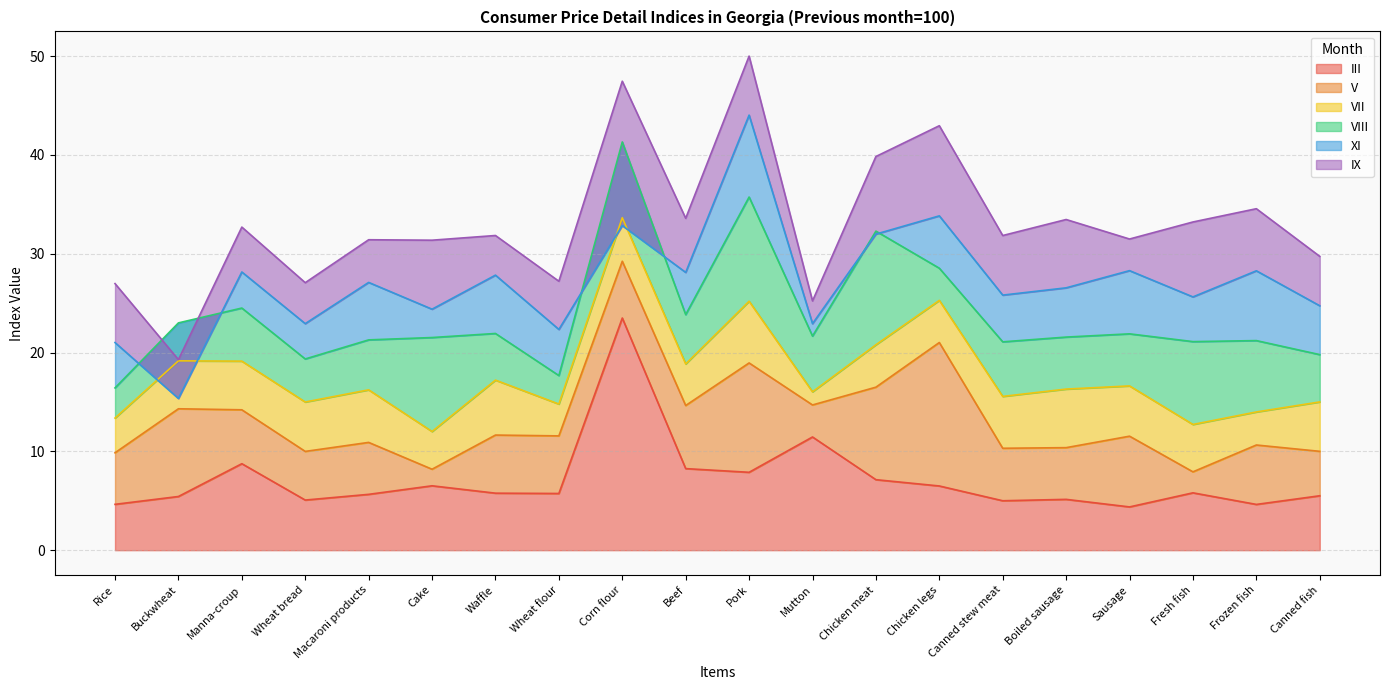

What is the maximum value for III?

23.5